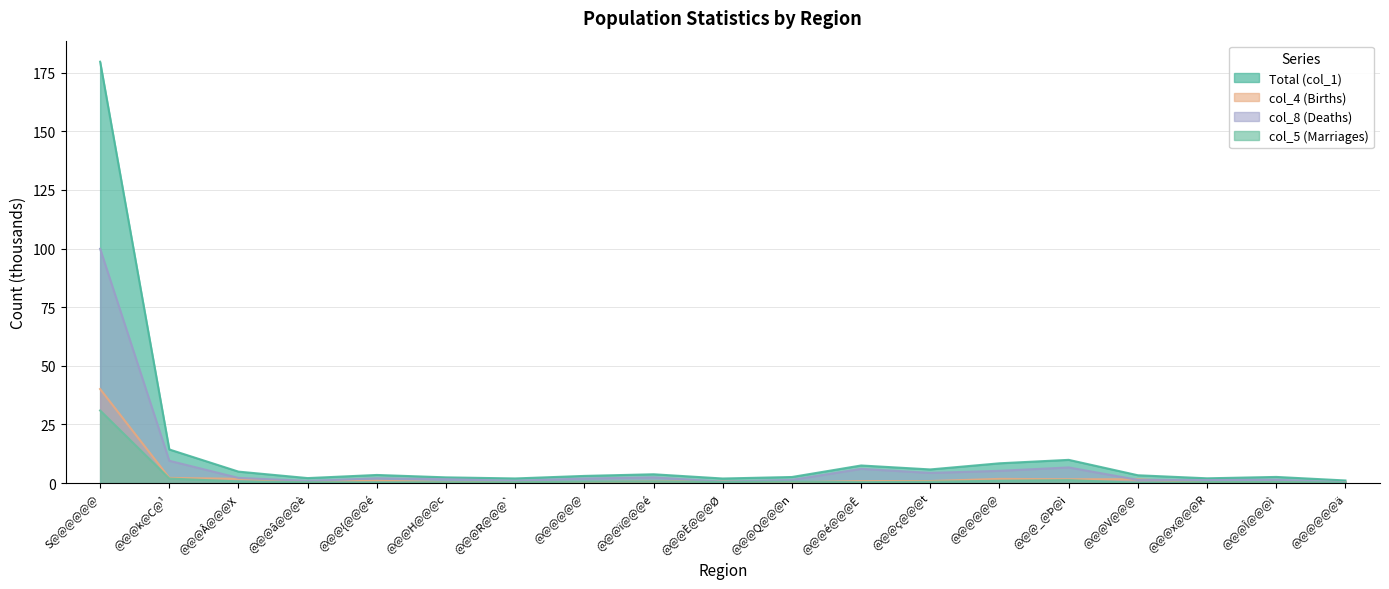

What is the sum of all Total (col_1) values?

260.5